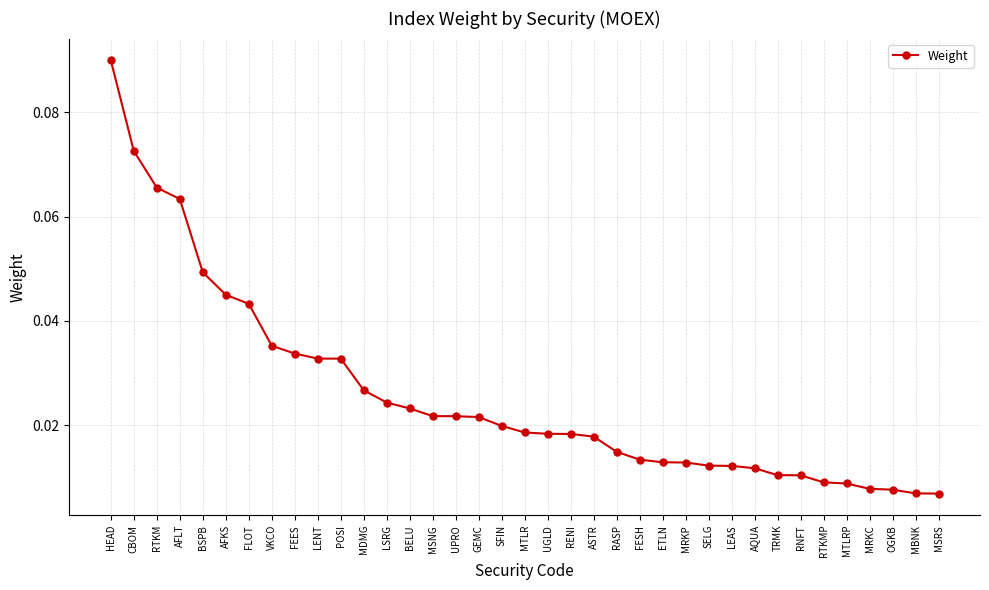

What is the sum of all values?

1.0